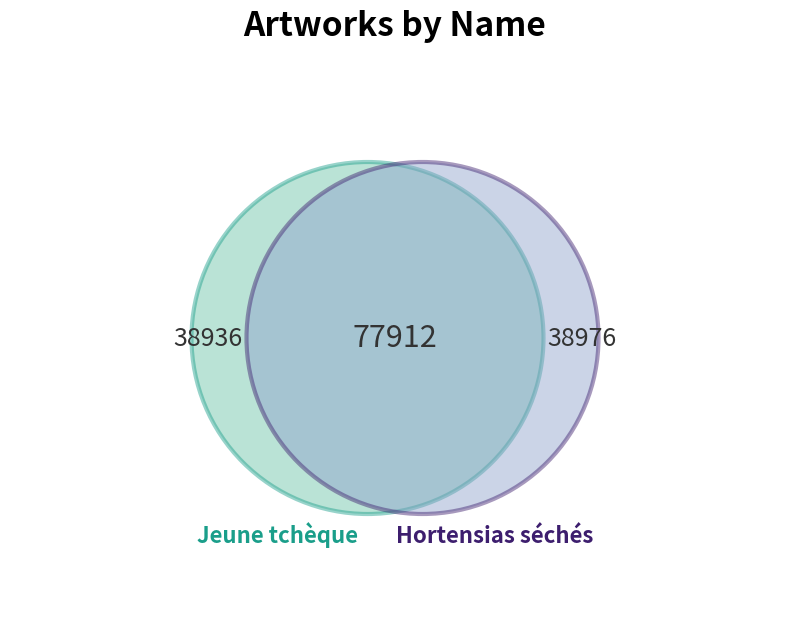

Which category has the biggest portion of the pie?

Hortensias séchés